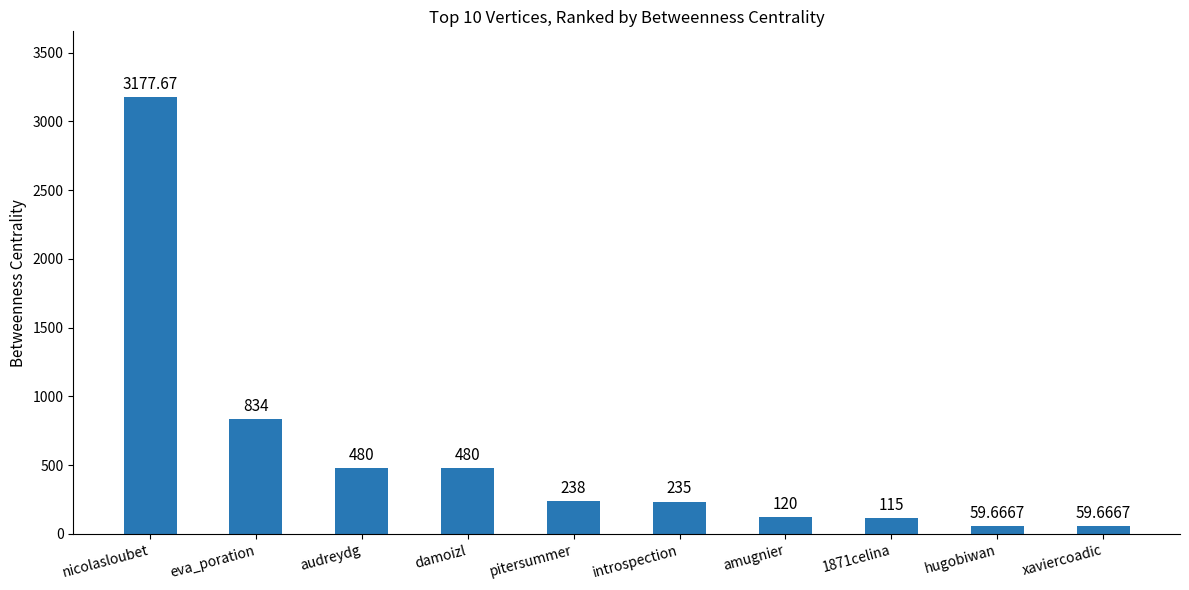

How many bars are there in total?

10